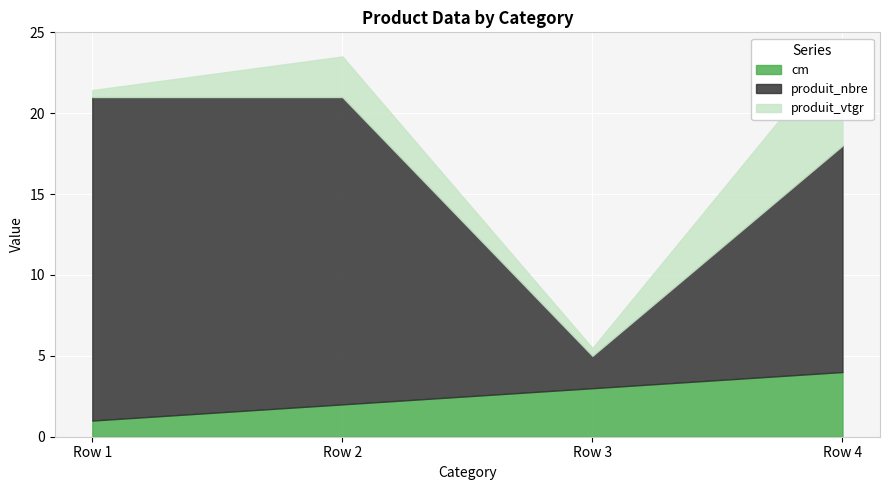

What is the total value across all series at Row 2?

23.5